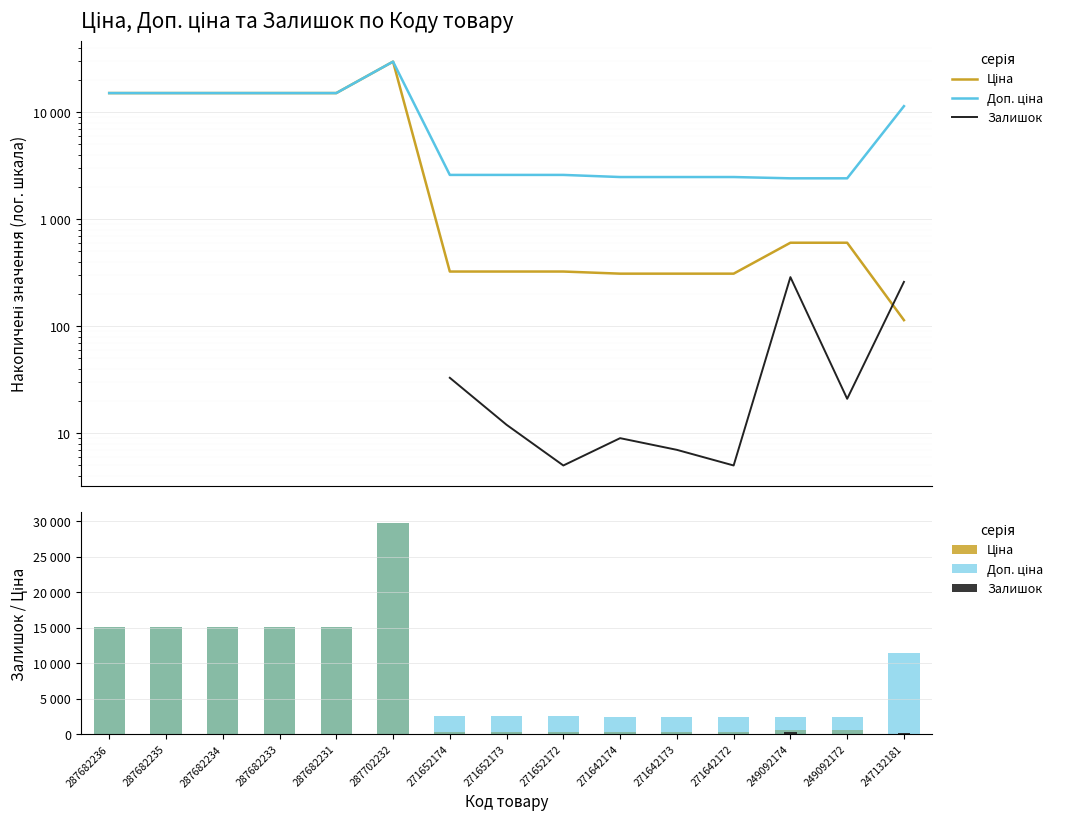

How many data points does each series have?

15